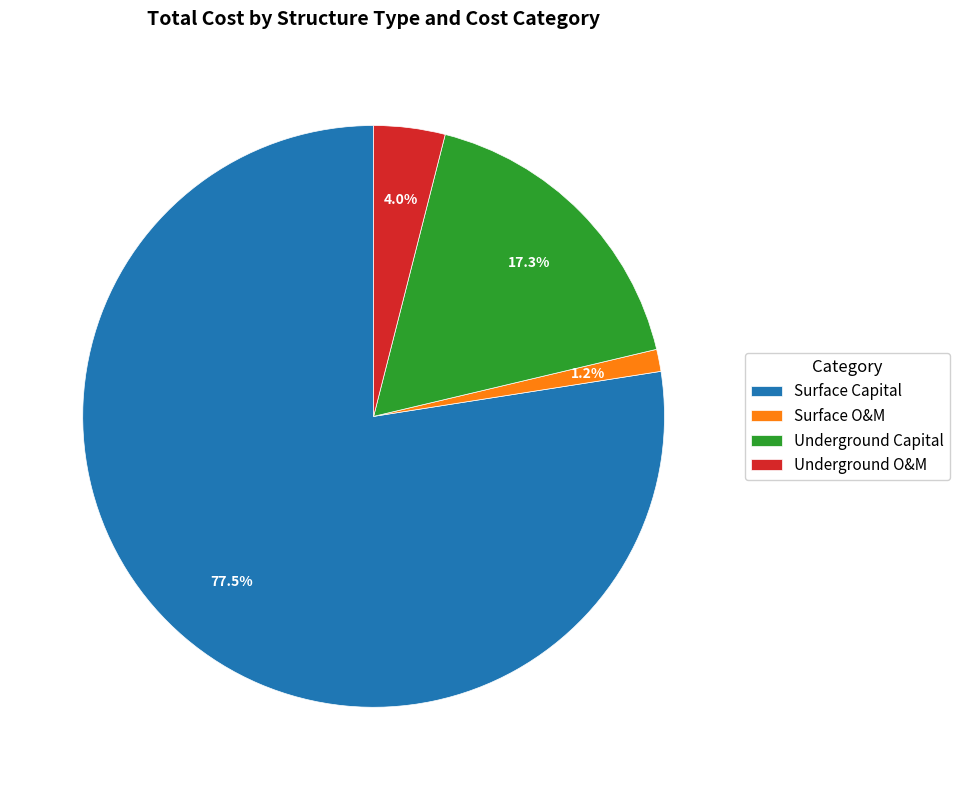

To the nearest percent, what is the difference between the largest and smallest slice percentages?

76%